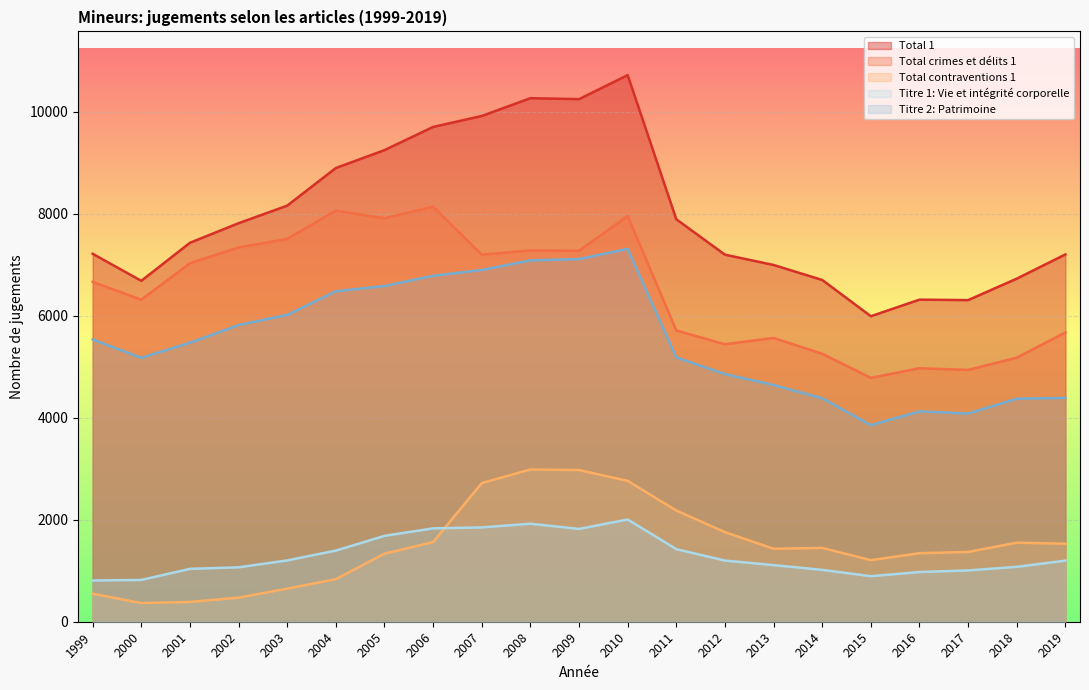

True or false: Total crimes et délits 1 and Titre 1: Vie et intégrité corporelle cross at least once.

False